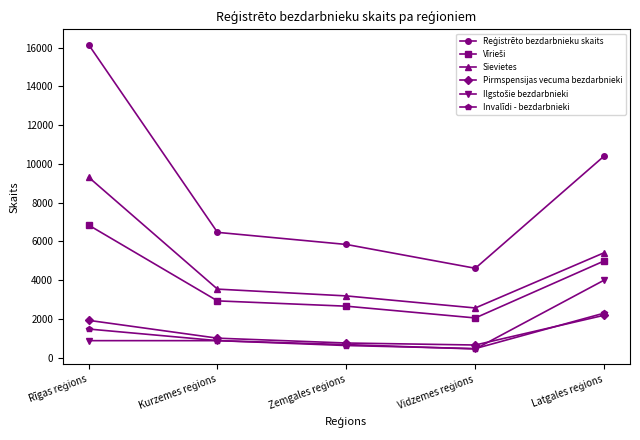

What is the minimum value for Sievietes?

2564